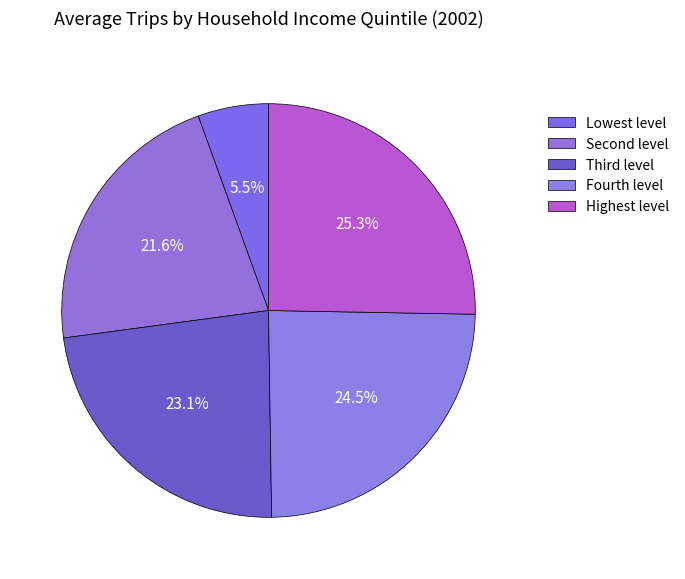

How much of the chart is everything except Highest level?

74.7%